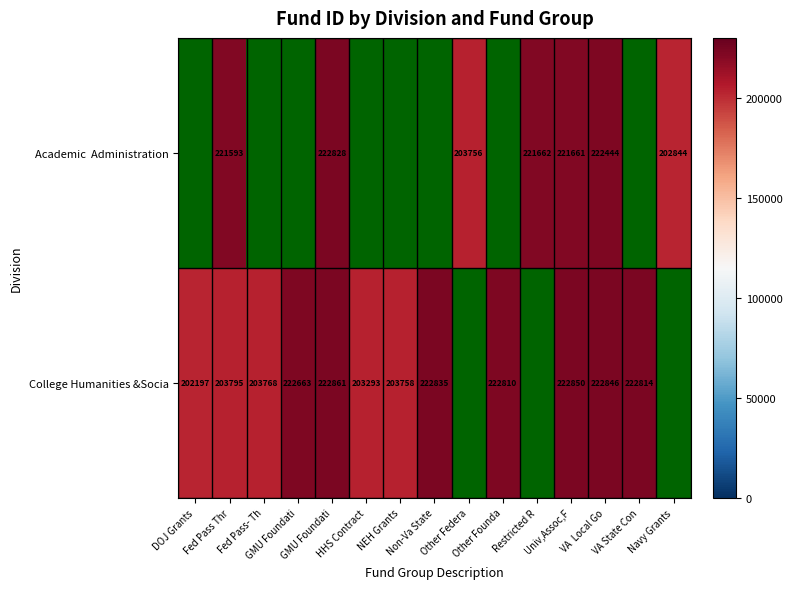

What is the total value across all series at VA  Local Go?

445290